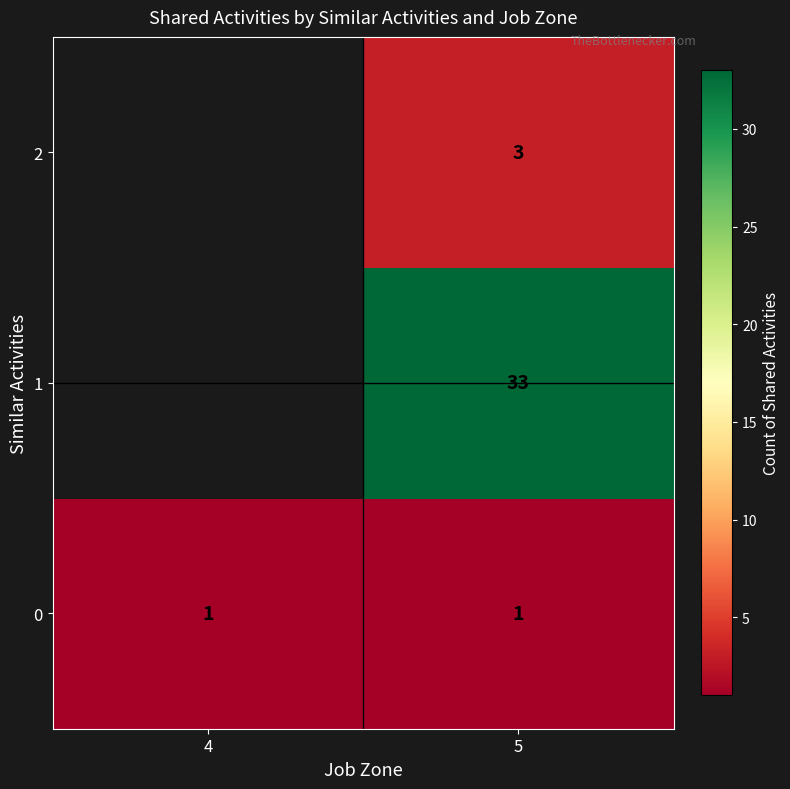

What is the smallest value displayed?

1.0